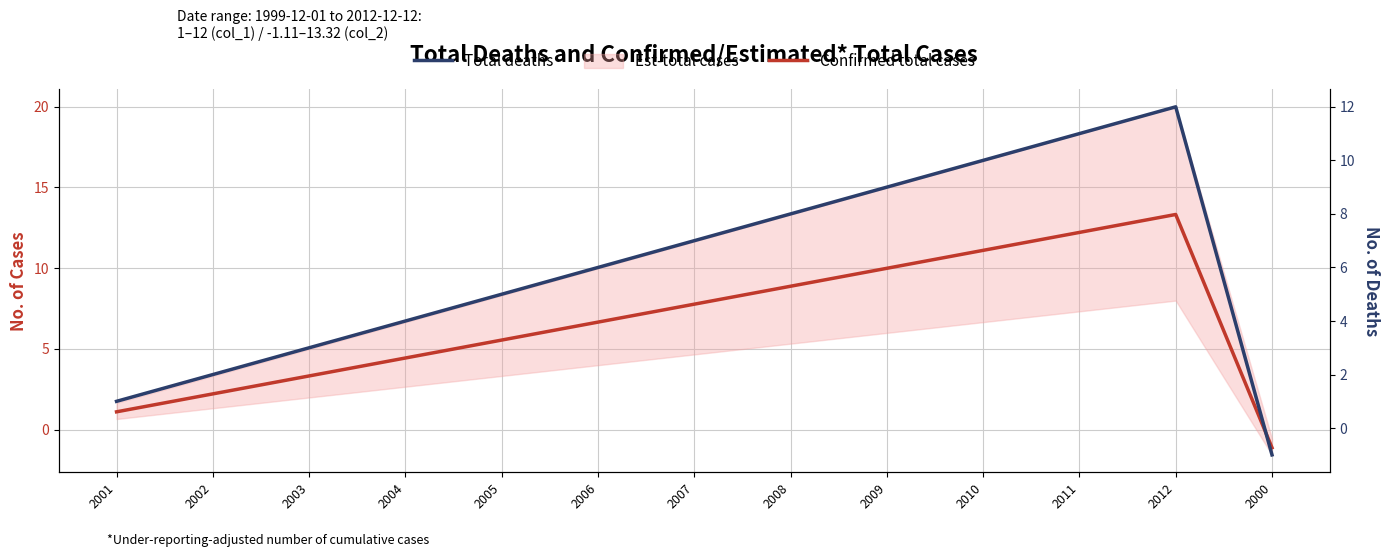

What is the difference between the highest and lowest values at 2005?

0.5